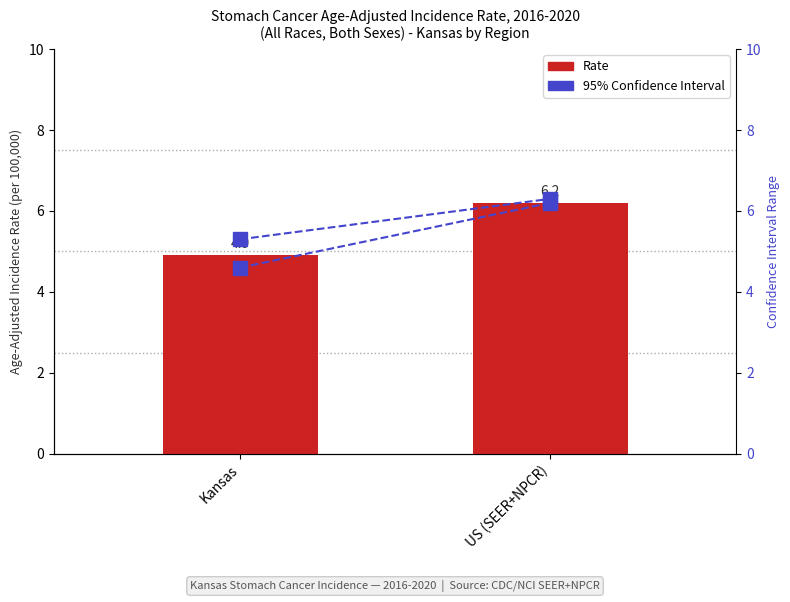

How many data points does each series have?

2